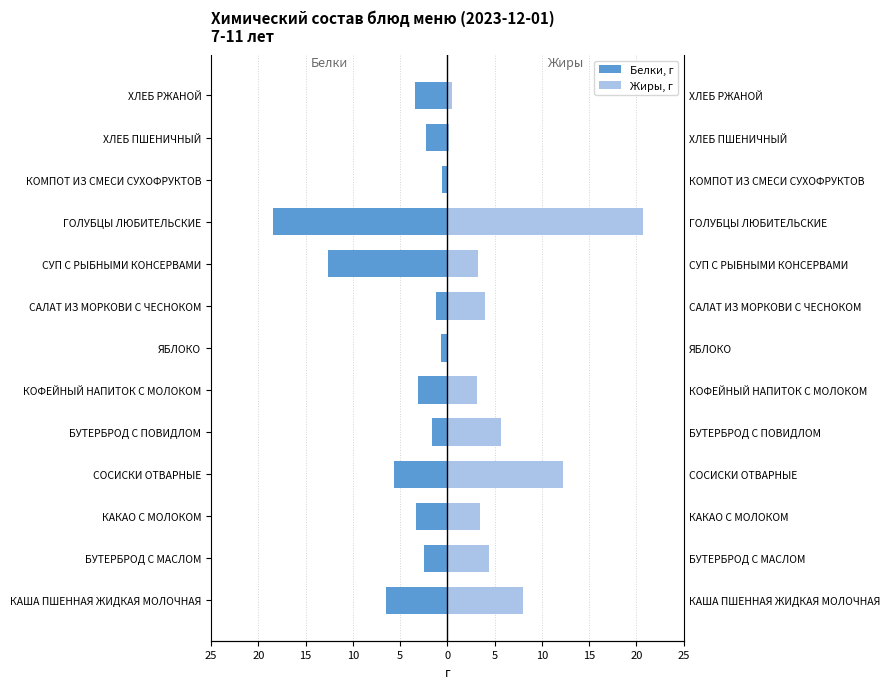

Which series changed the most between БУТЕРБРОД С МАСЛОМ and ХЛЕБ РЖАНОЙ?

Жиры, г